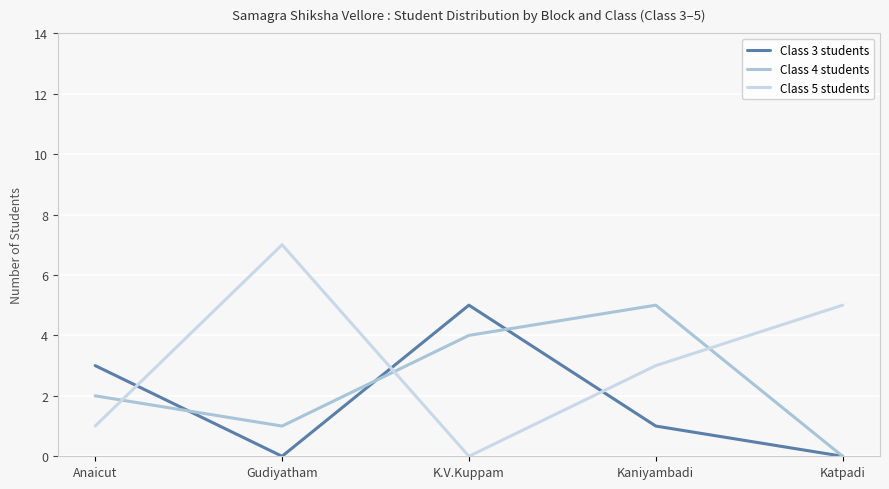

Count the number of data series in this chart.

3